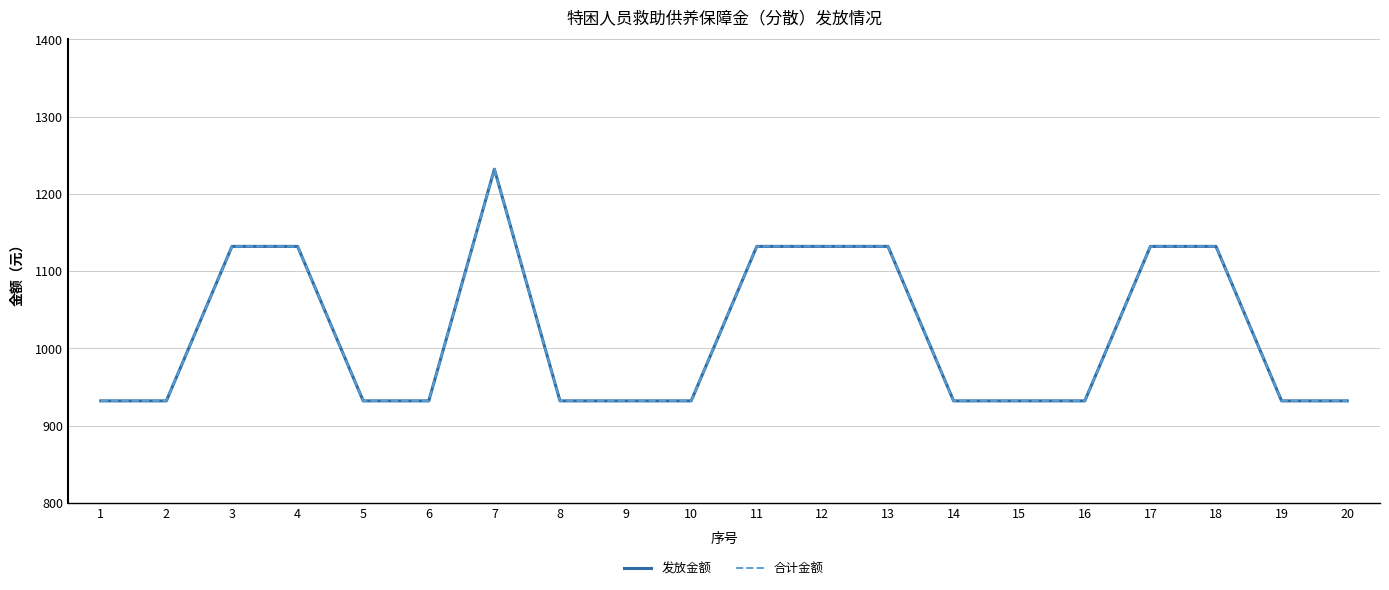

Is this an area chart (filled region under the line)?

No